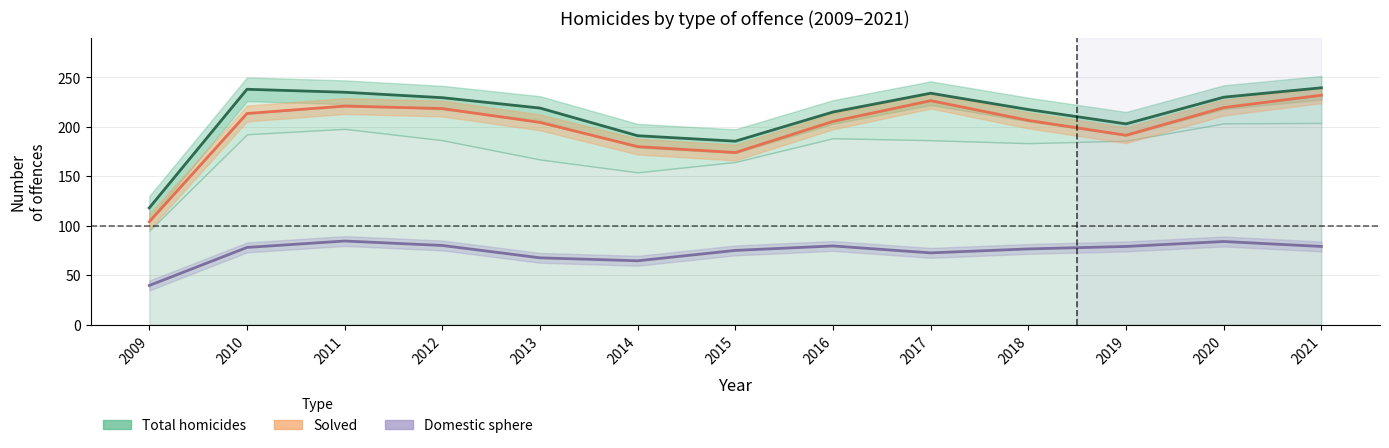

True or false: Solved has a value of 264.7 at 2019.

False